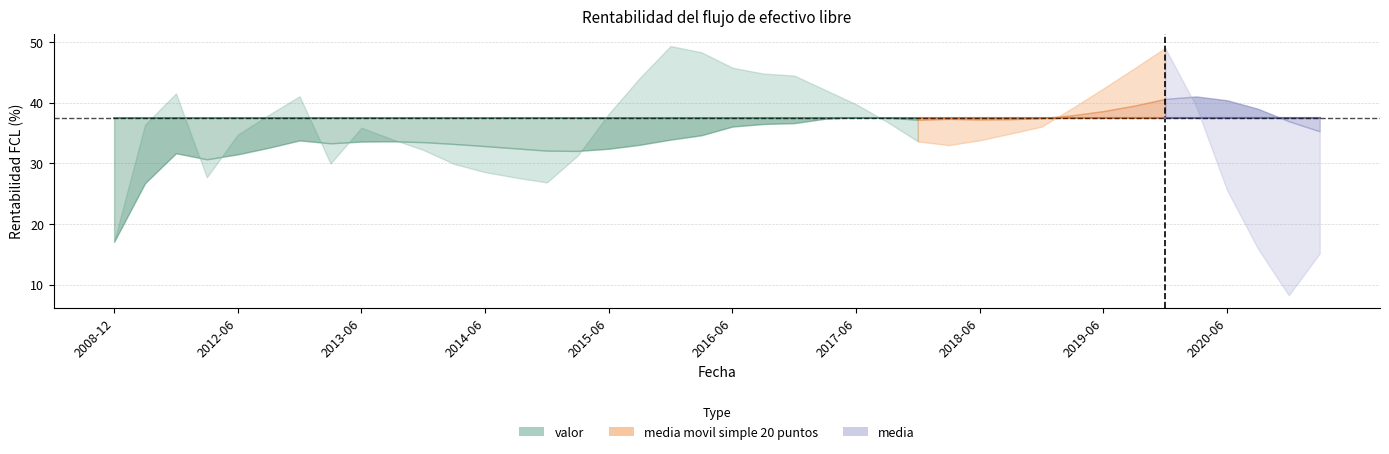

How many values in the valor series are below 36?

20